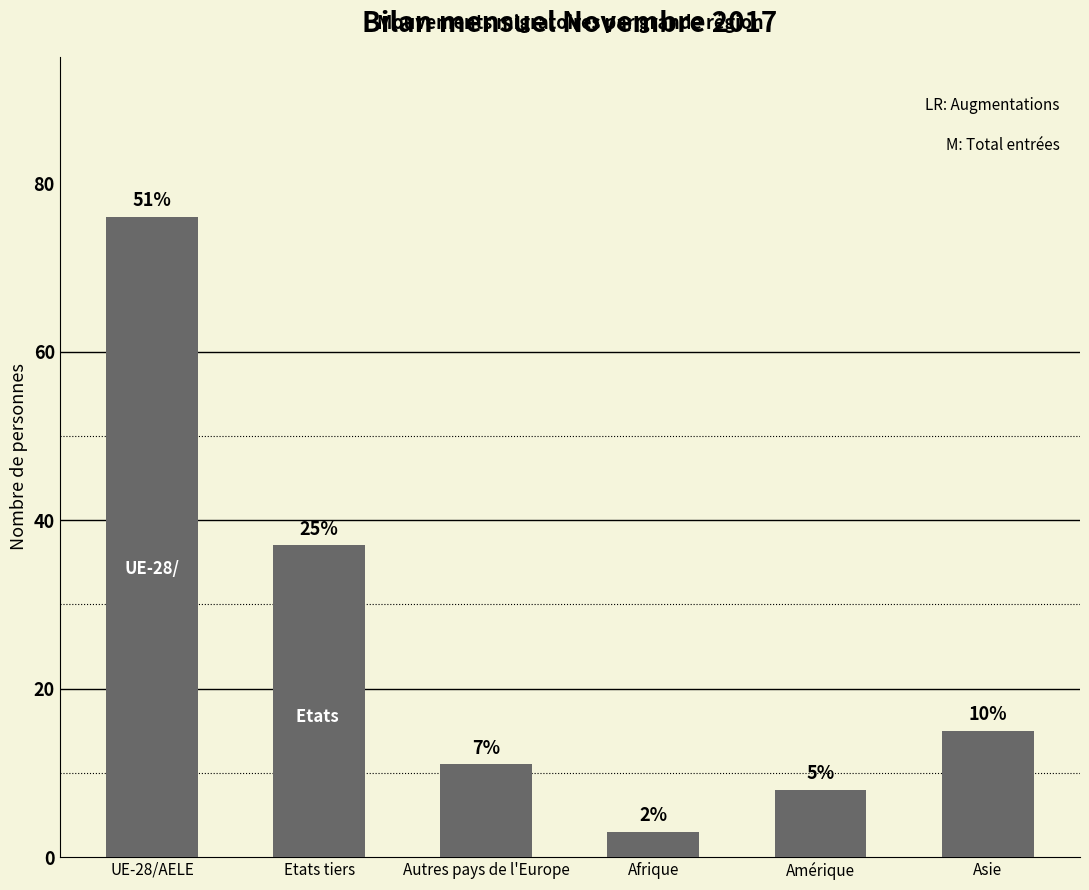

Rank the categories by value from lowest to highest.

Afrique, Amérique, Autres pays de l'Europe, Asie, Etats tiers, UE-28/AELE